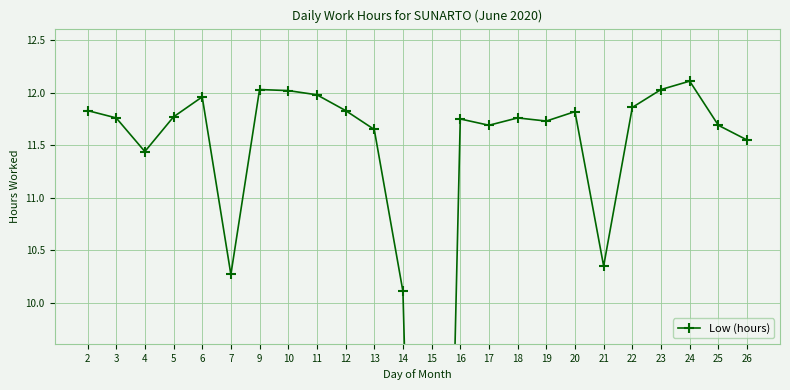

Rank the categories by value from highest to lowest.

24, 9, 23, 10, 11, 6, 22, 2, 12, 20, 5, 3, 18, 16, 19, 17, 25, 13, 26, 4, 21, 7, 14, 15